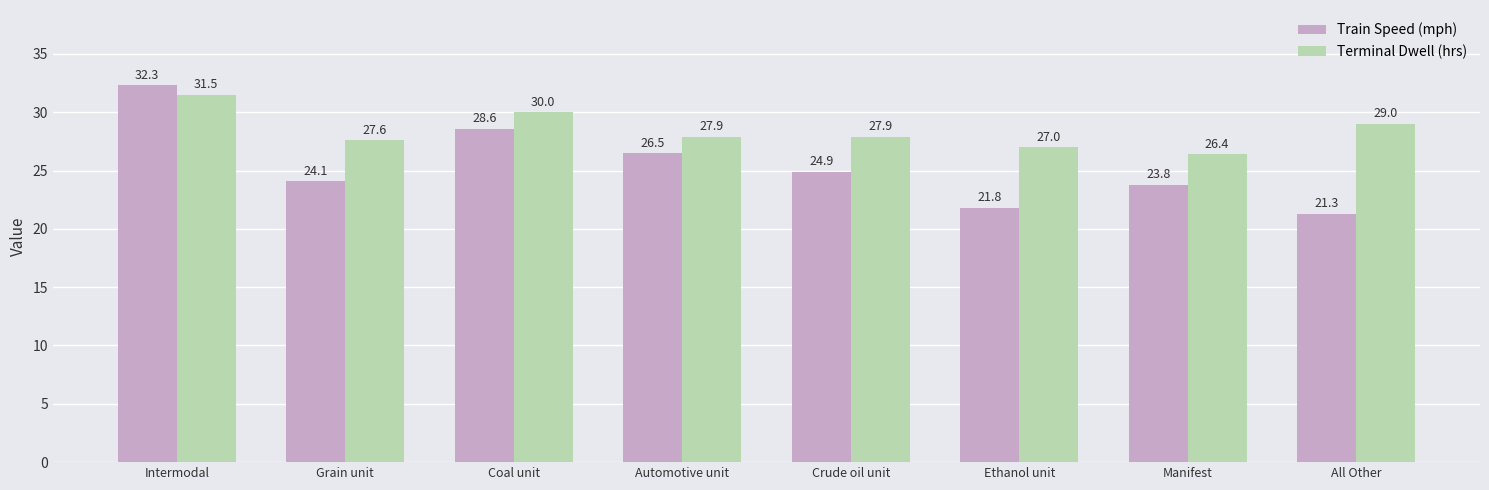

At which category does the chart reach its minimum across all series?

All Other